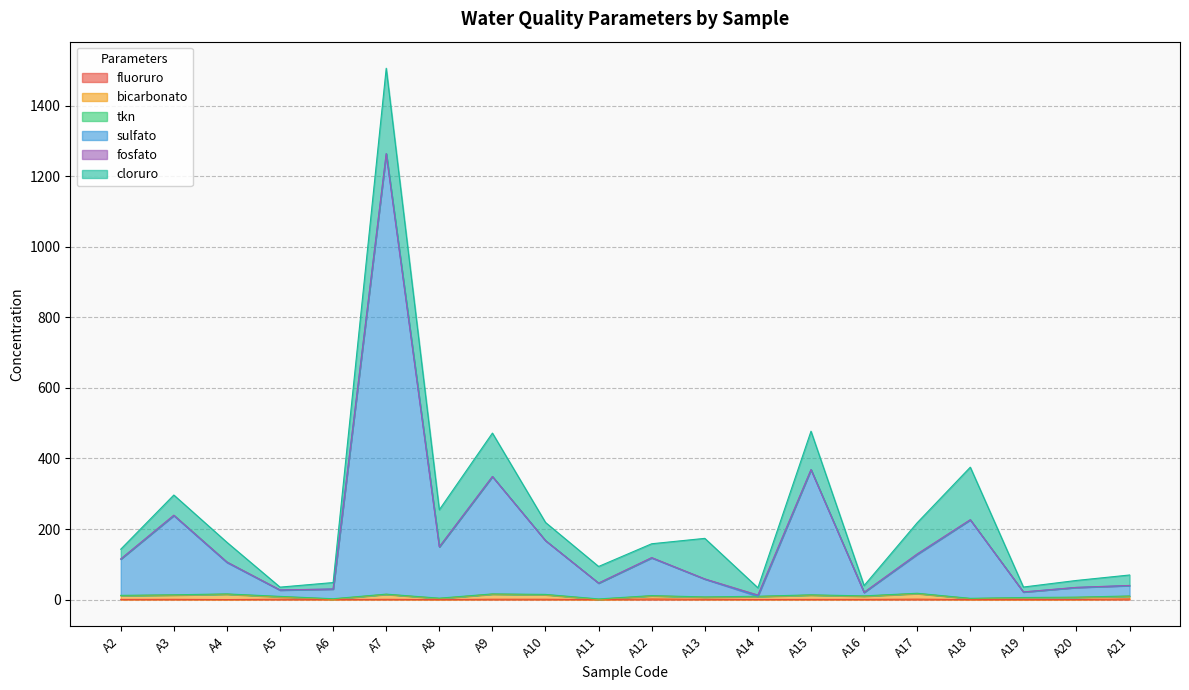

At which category does bicarbonato reach its first local peak?

A4